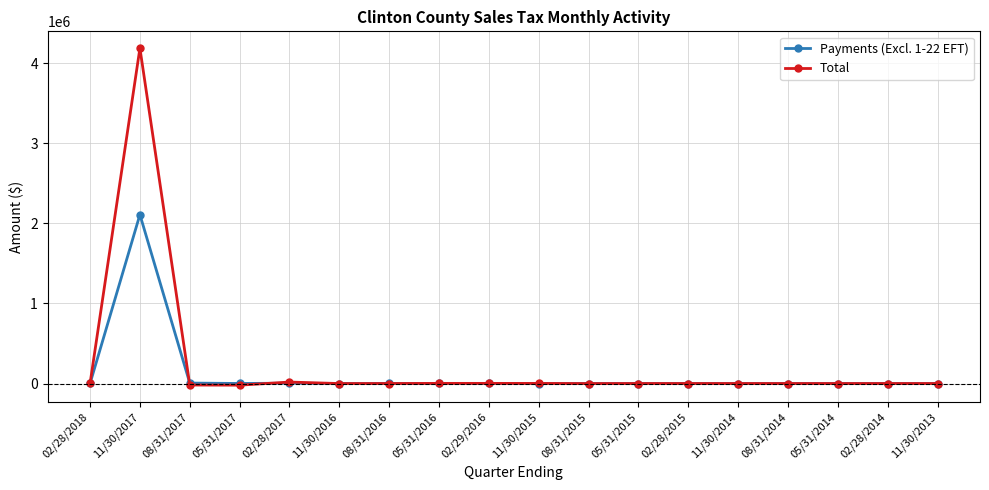

List the series in order of their overall mean, highest first.

Total, Payments (Excl. 1-22 EFT)